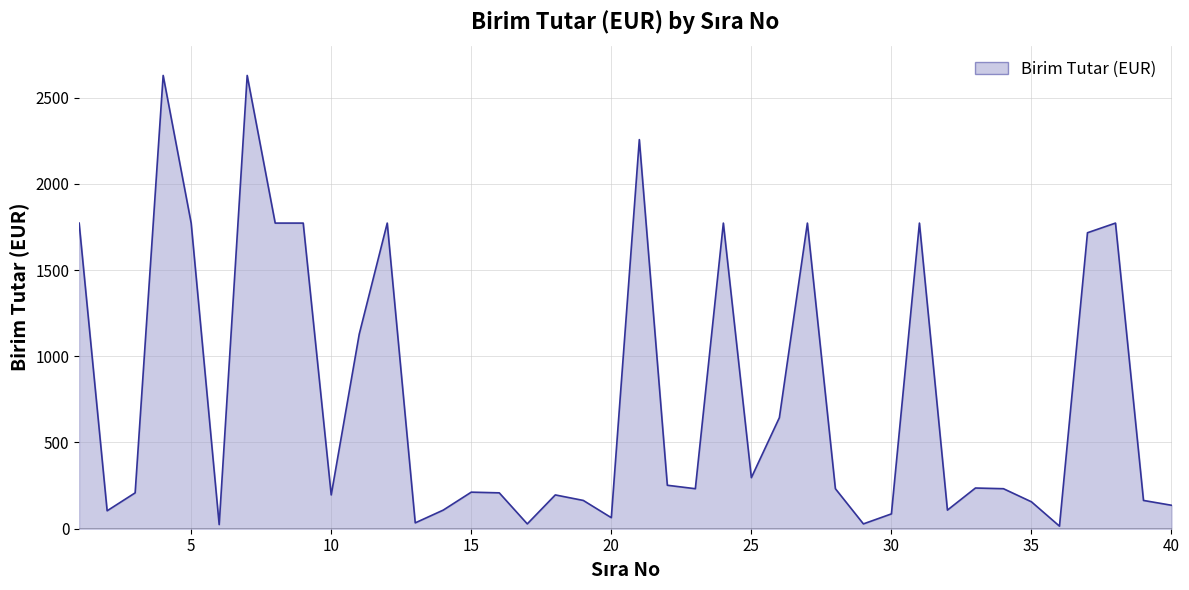

What is the maximum value shown in the chart?

2628